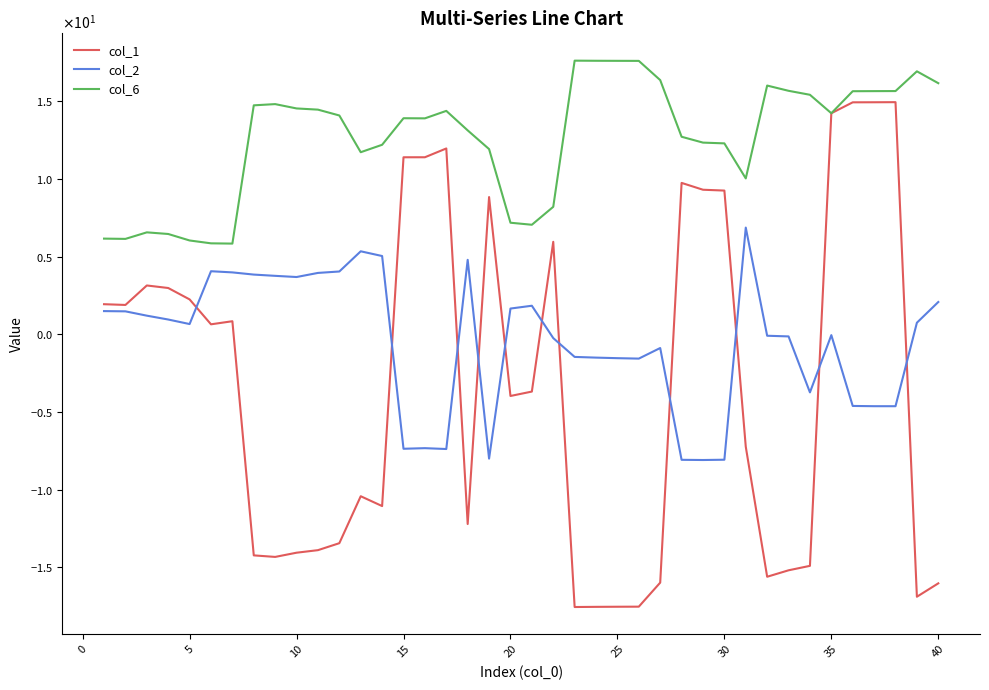

Does the chart have visible grid lines?

No